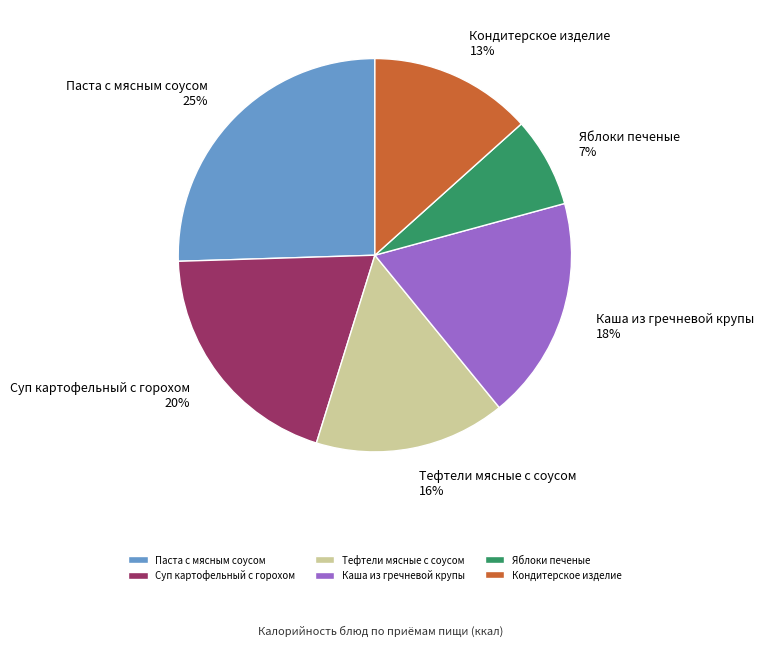

How many segments does this pie chart have?

6